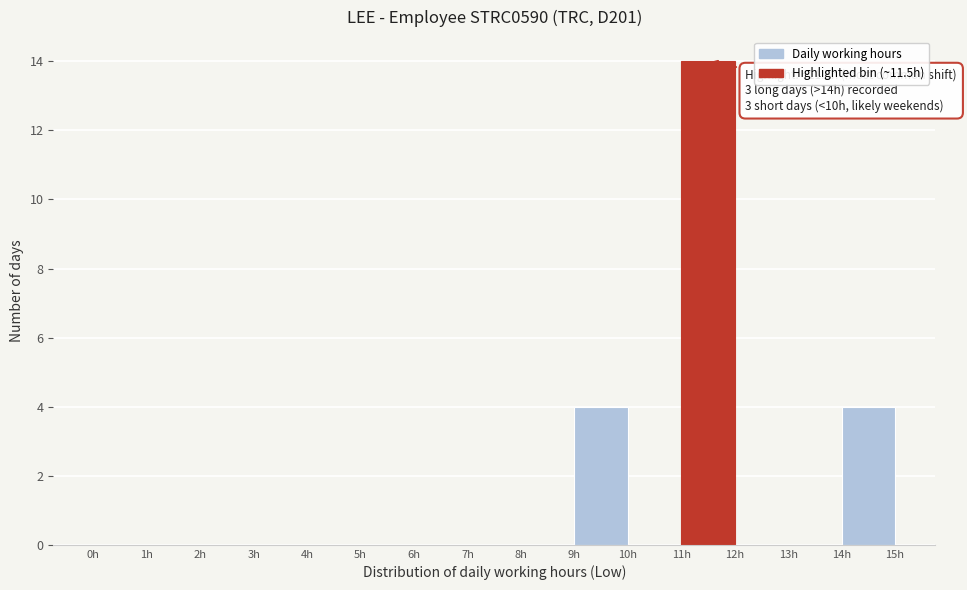

Which range on the x-axis has the tallest bar?

11 to 12